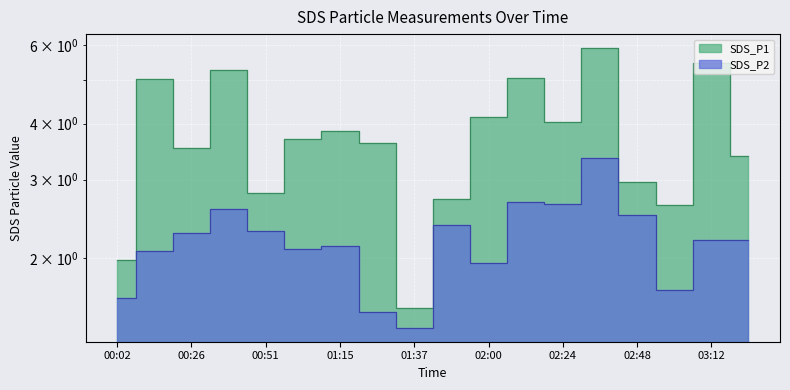

What is the minimum value for SDS_P1?

1.6